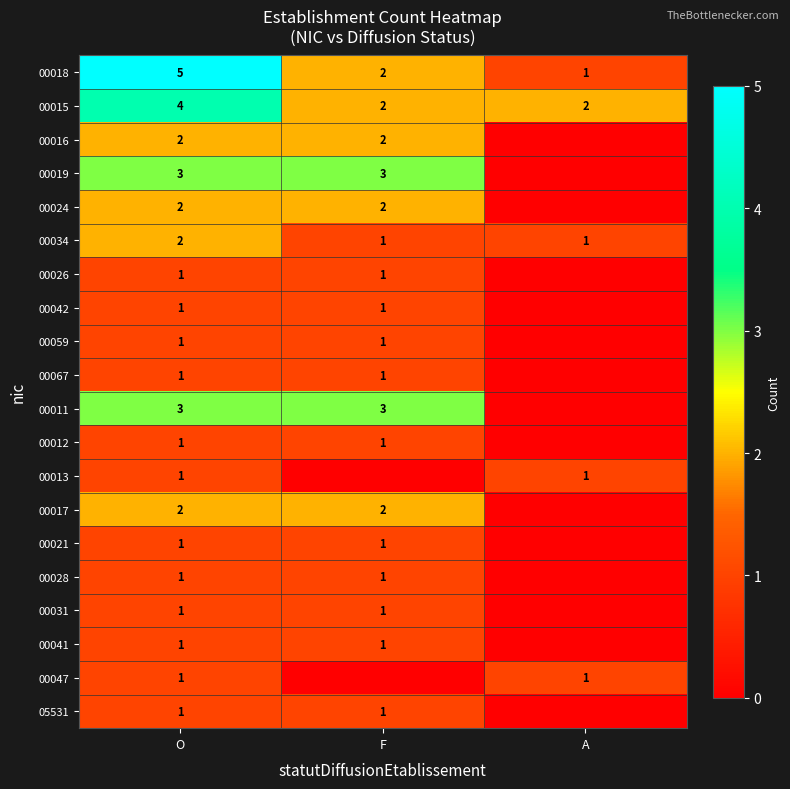

At which label does 00018 first exceed 2?

O